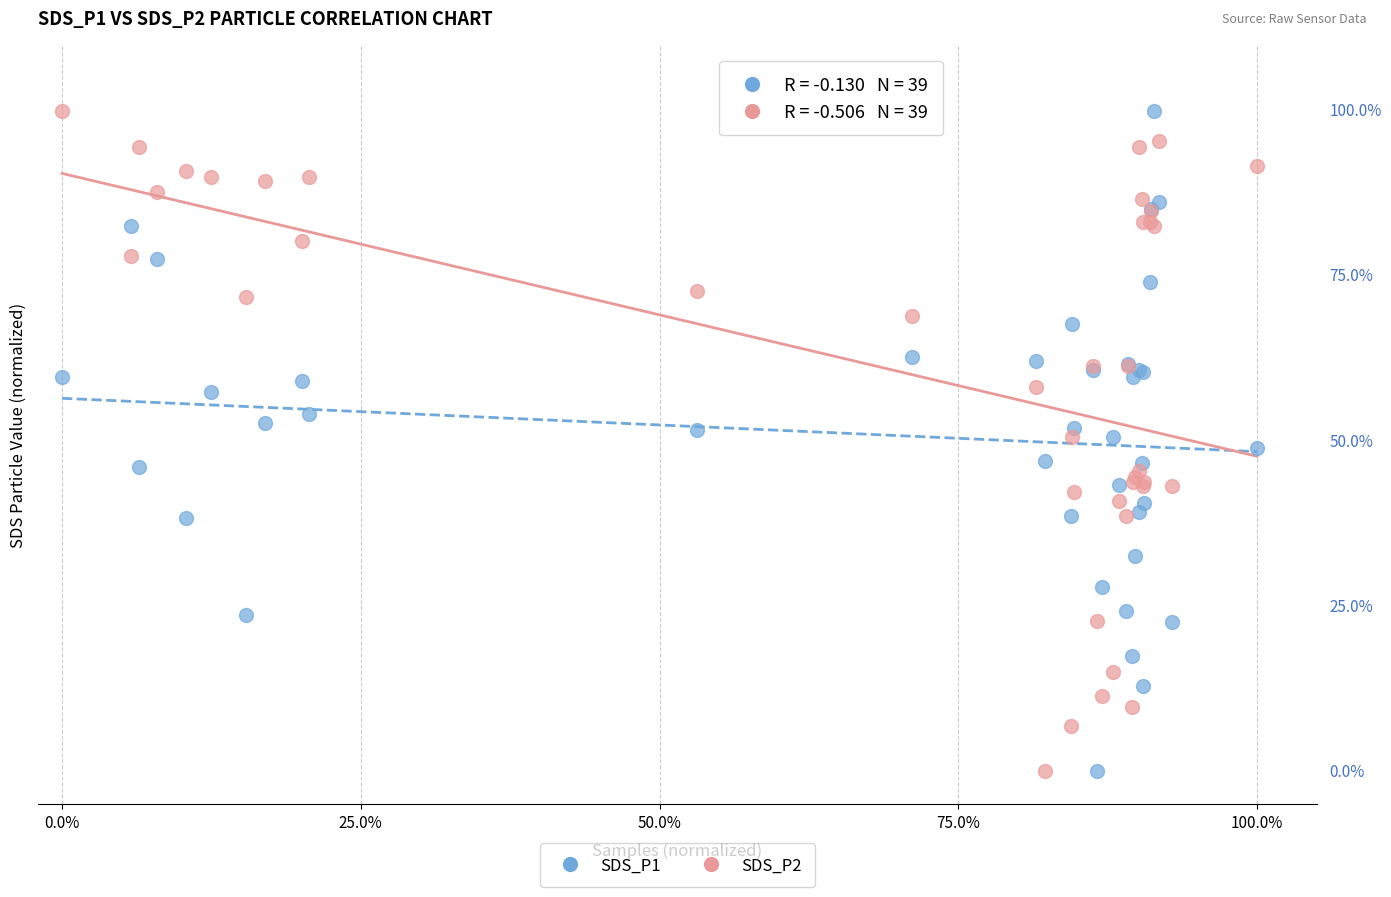

What are all the series names shown in the legend?

SDS_P1, SDS_P2